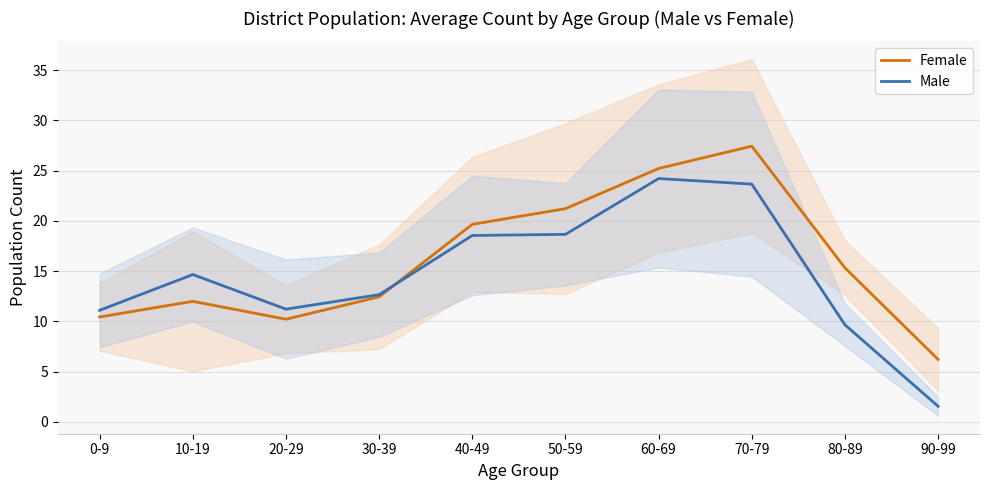

What is the maximum value shown in the chart?

27.4